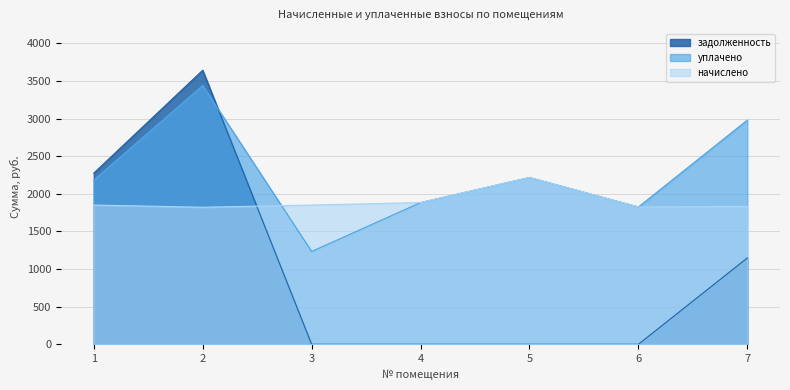

At which category does the chart reach its peak across all series?

2